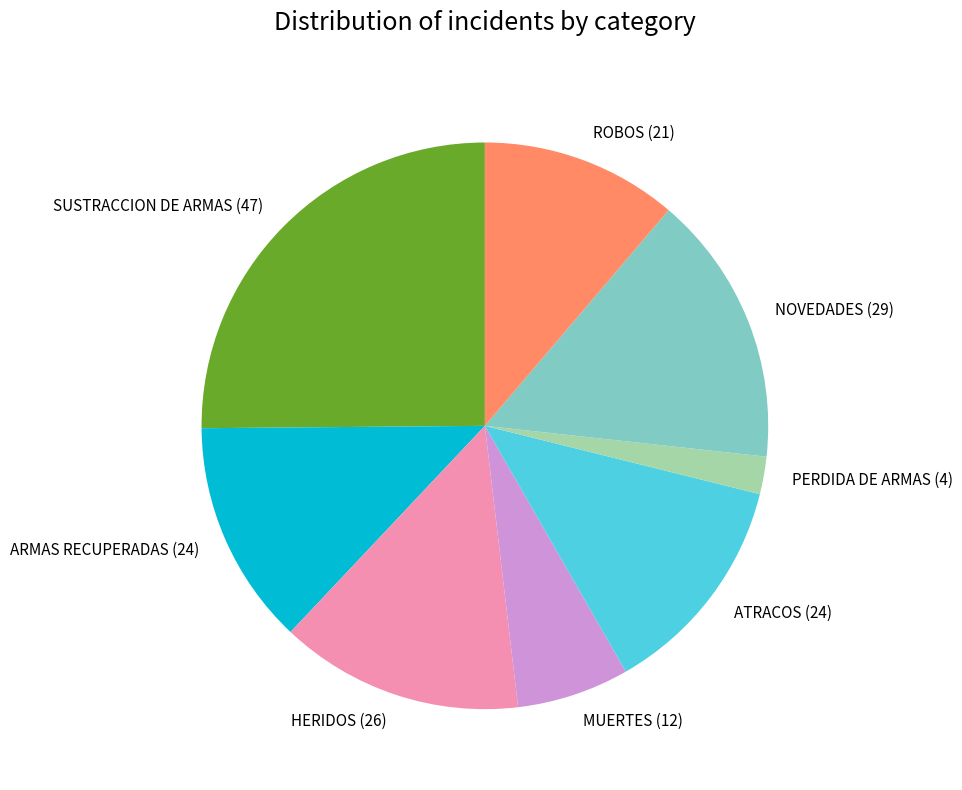

Which has a higher value, MUERTES (12) or SUSTRACCION DE ARMAS (47)?

SUSTRACCION DE ARMAS (47)